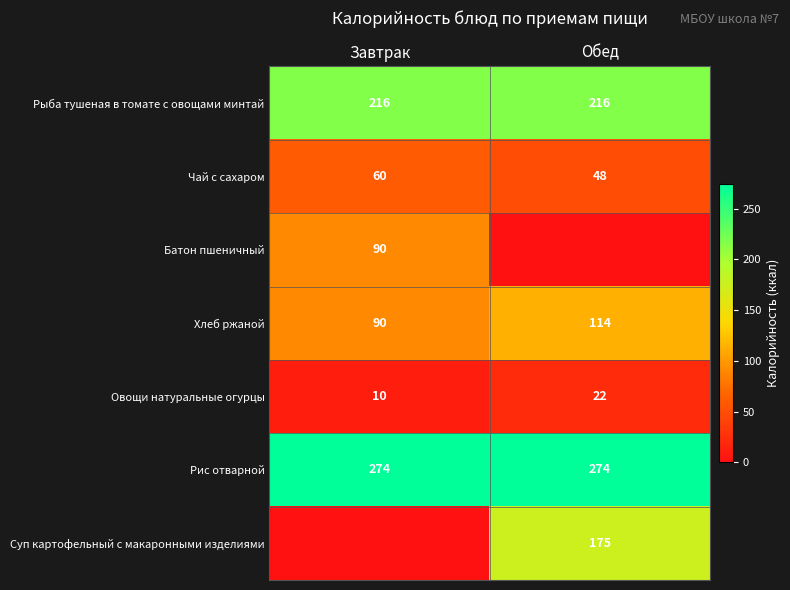

At which category is the sum across all series the highest?

Обед